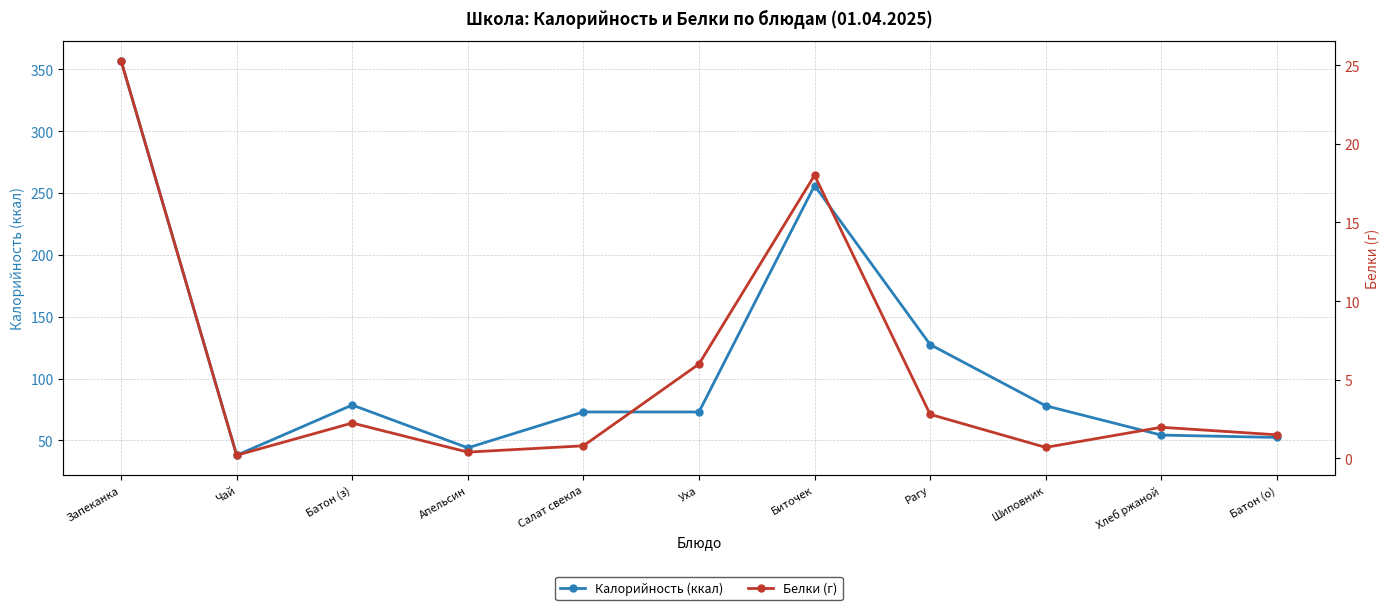

True or false: Белки (г) has a value of 0.8 at Салат свекла.

True